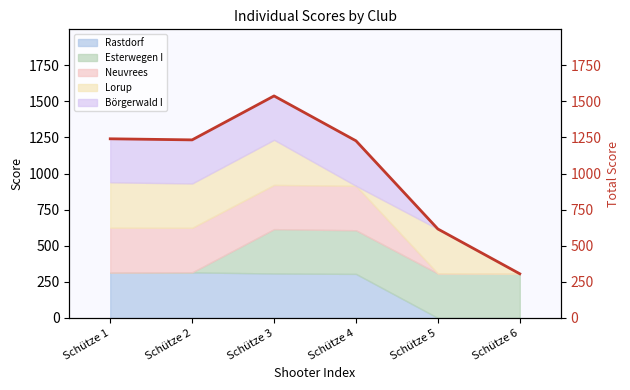

True or false: the data has more than 2 interior local peaks.

False